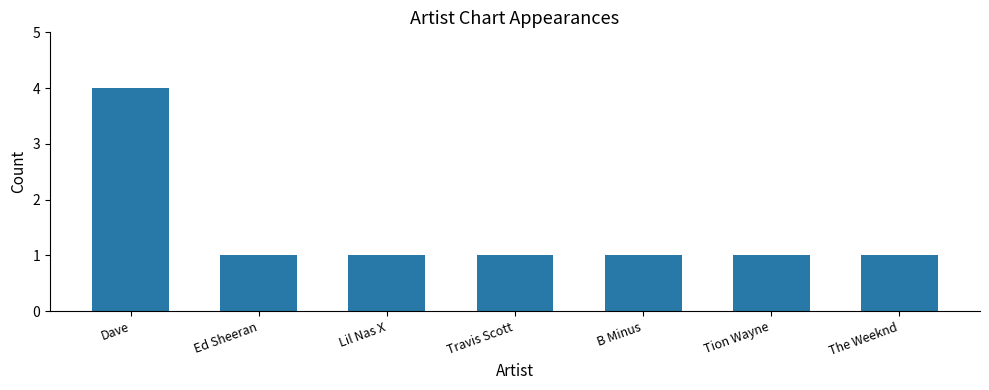

The value at Travis Scott is 1. True or false?

True